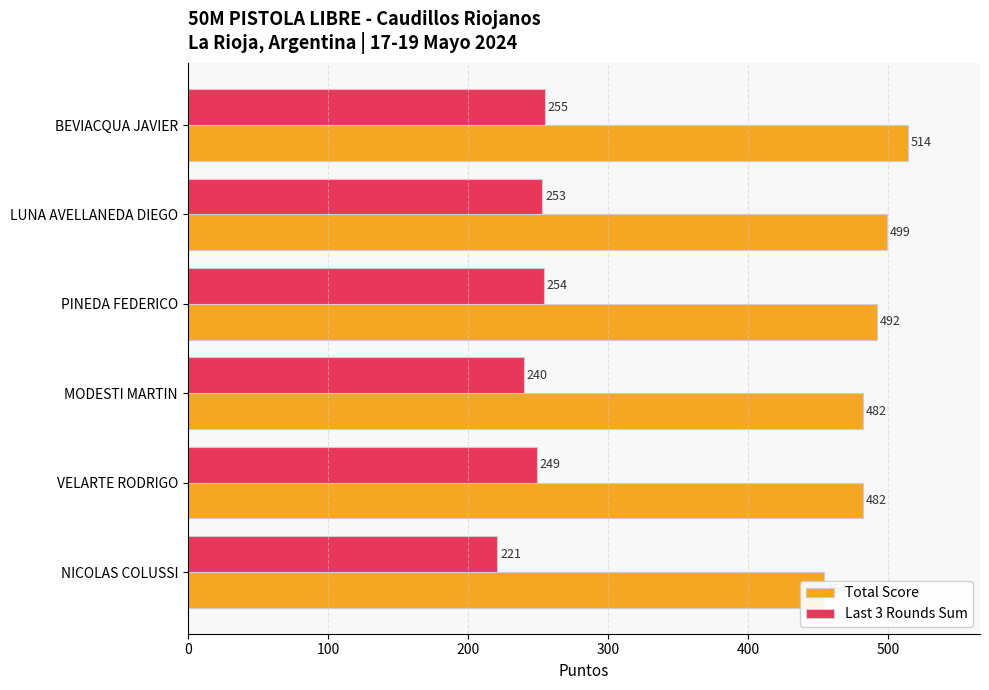

At BEVIACQUA JAVIER, list the series in order from largest to smallest.

Total Score, Last 3 Rounds Sum